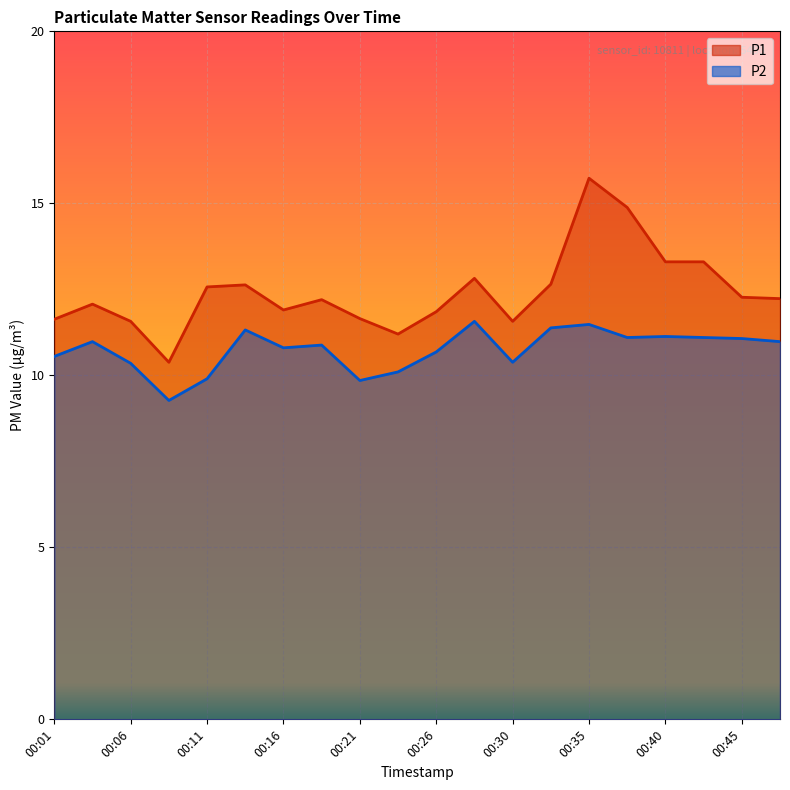

What is the value of the P2 point at the 4th from the left?

9.3